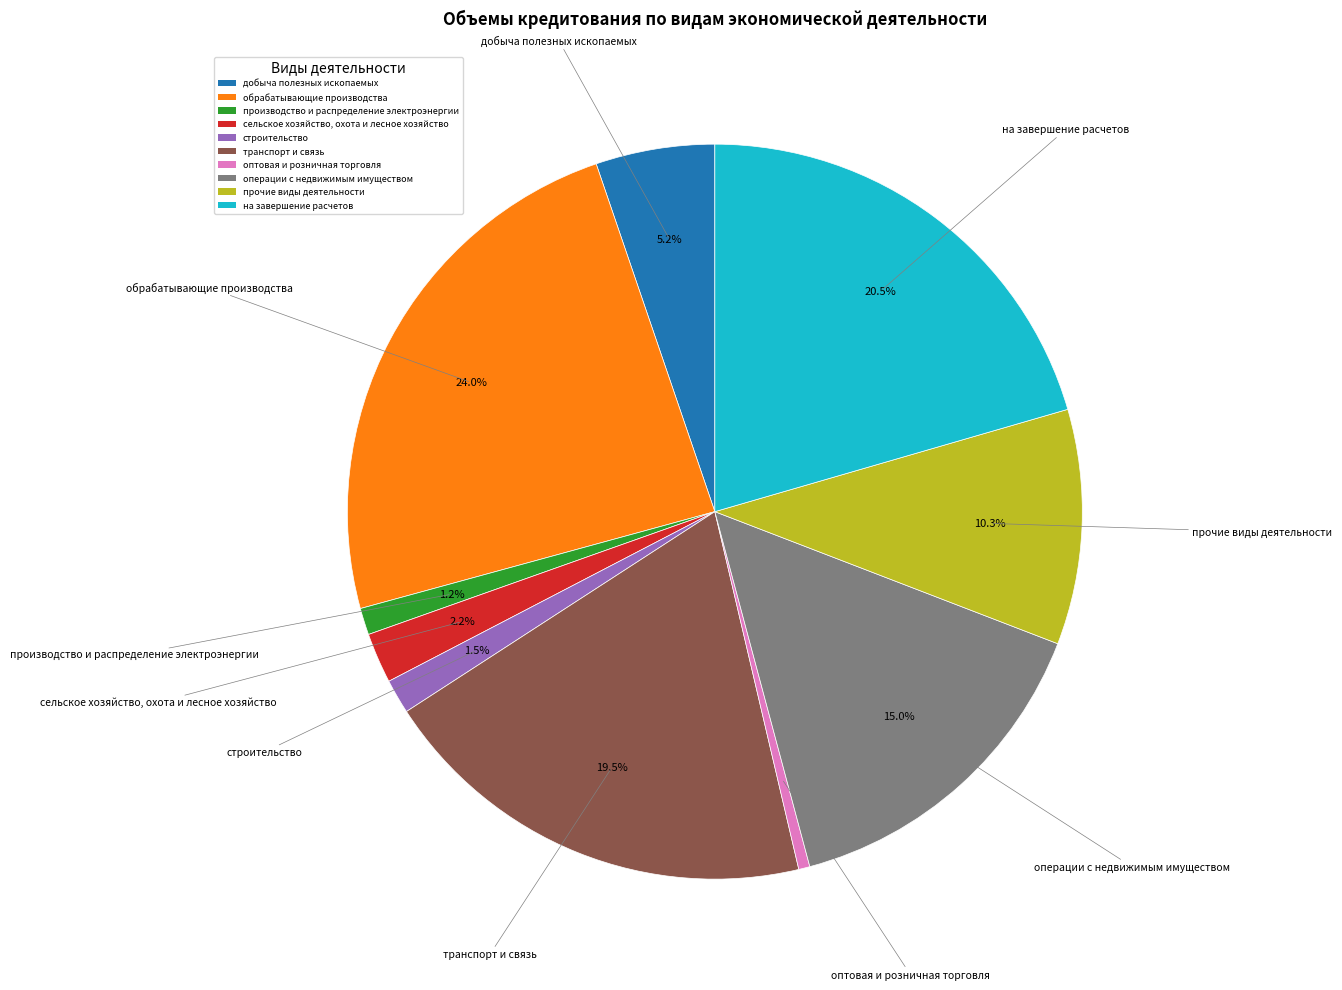

True or false: обрабатывающие производства accounts for 24% of the total.

True